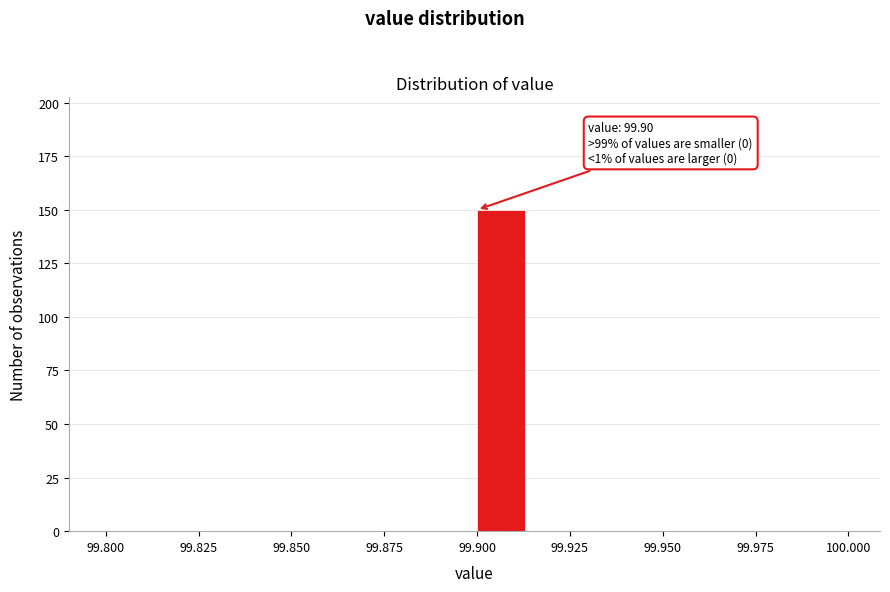

Read against the x-axis, roughly where is the centre of the tallest bar?

99.905